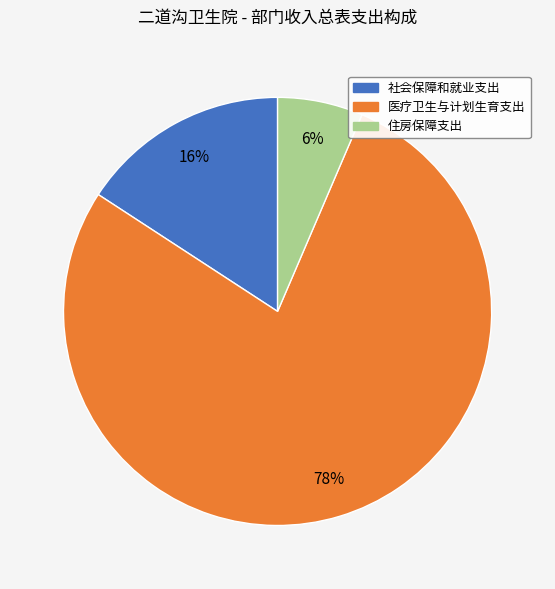

Count the number of slices in the pie.

3